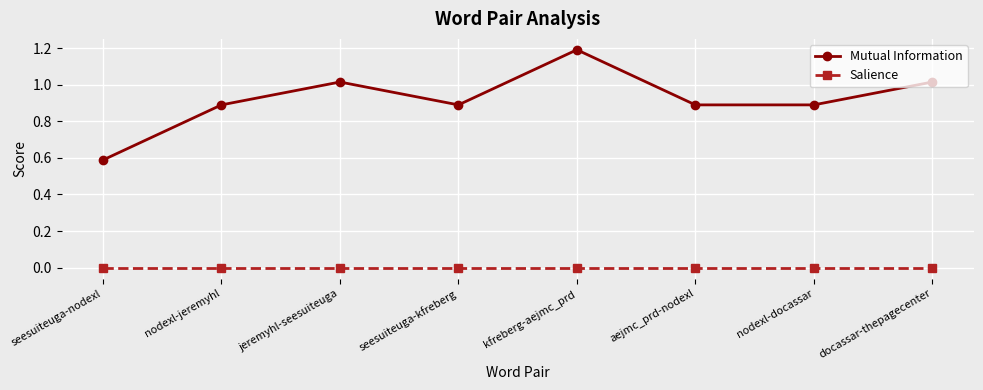

How many distinct data groups are displayed?

2